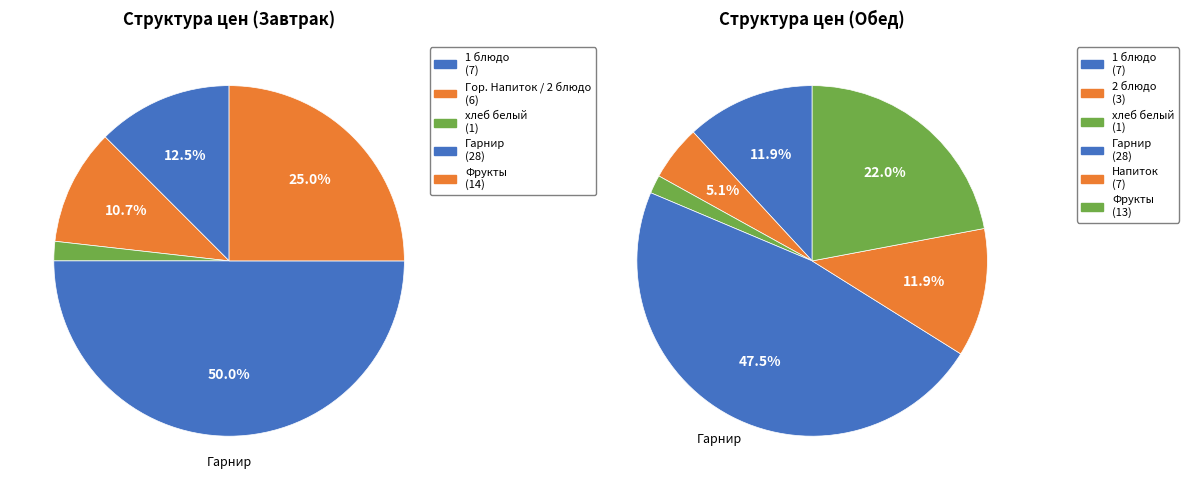

How many slices are in this pie chart?

5